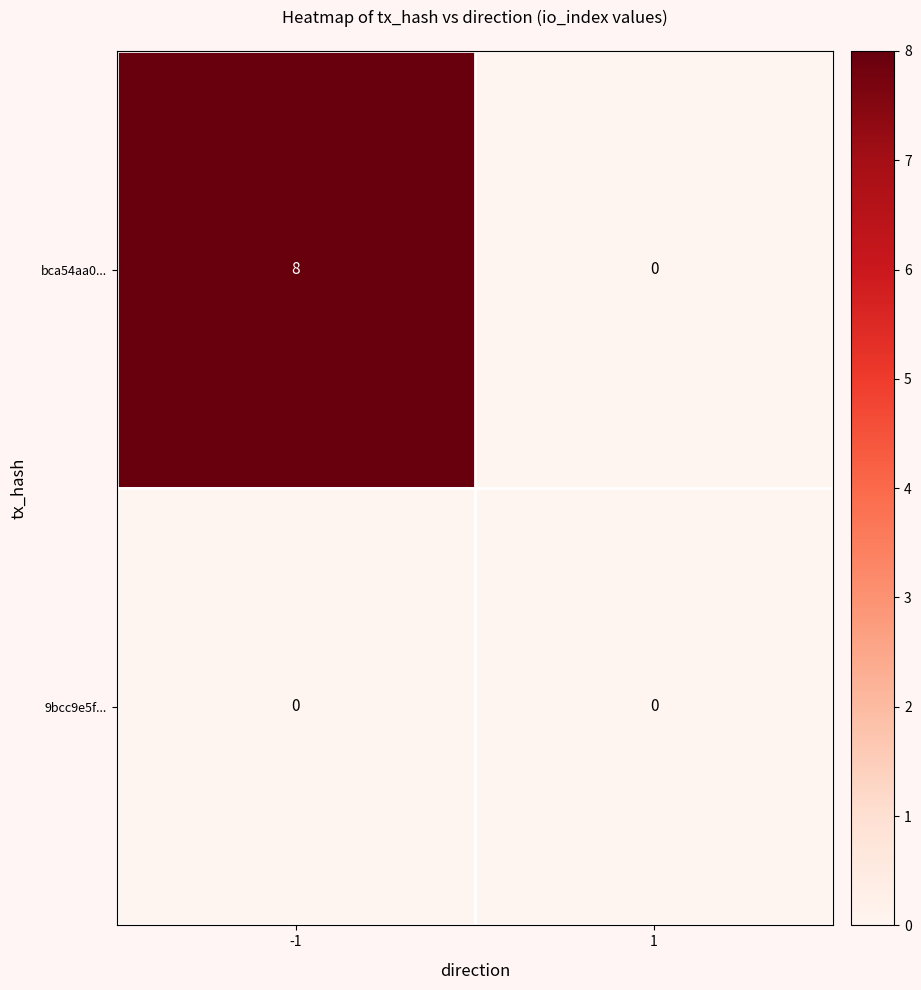

Rank the categories by bca54aa0... value from highest to lowest.

-1, 1